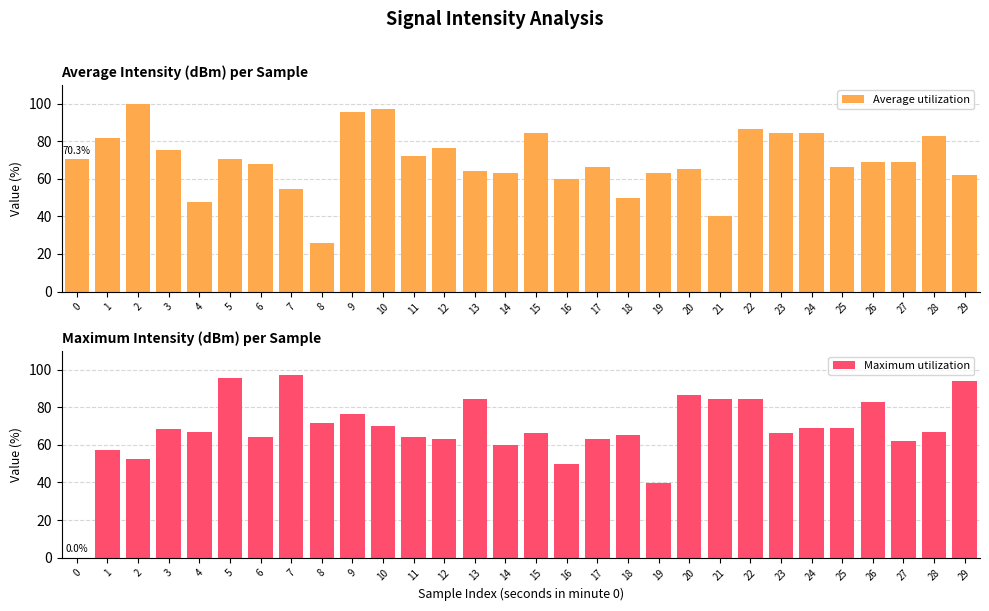

How many positive values does the Maximum utilization series have?

29